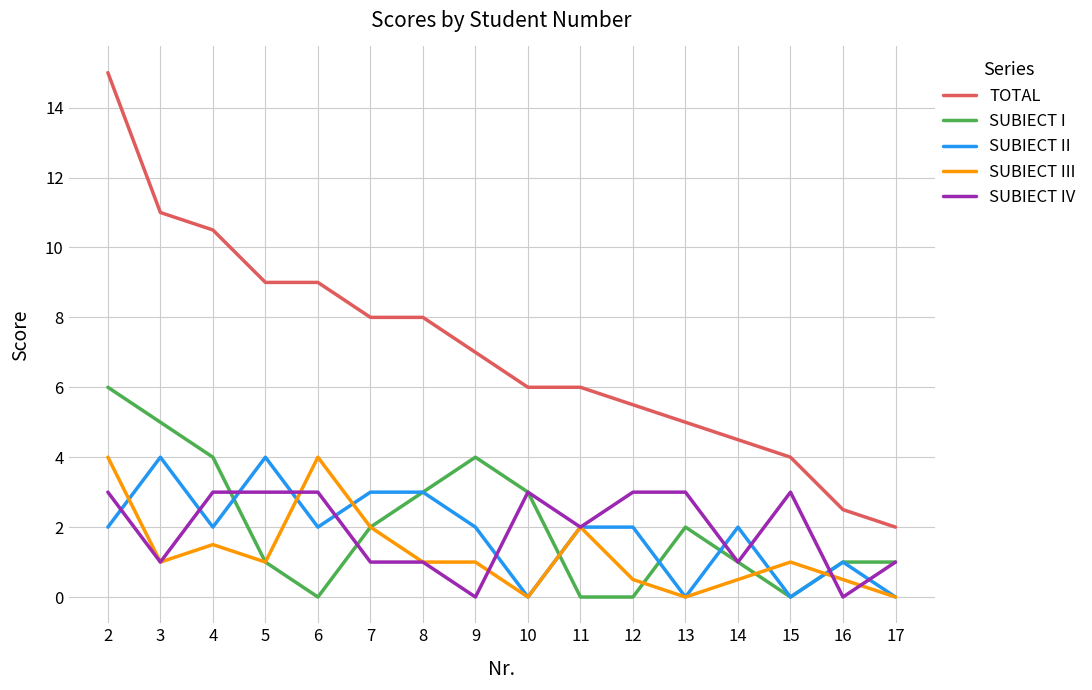

Count the SUBIECT I values in the range 1 to 4.

10